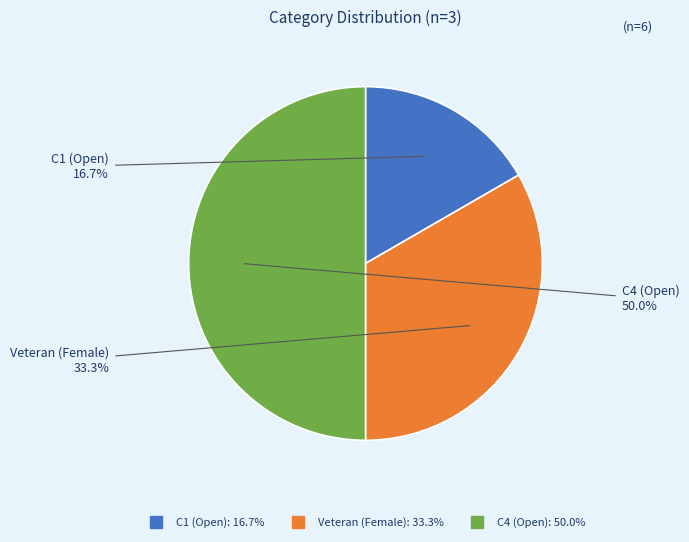

What percentage do Veteran (Female) and C4 (Open) together represent?

83.3%